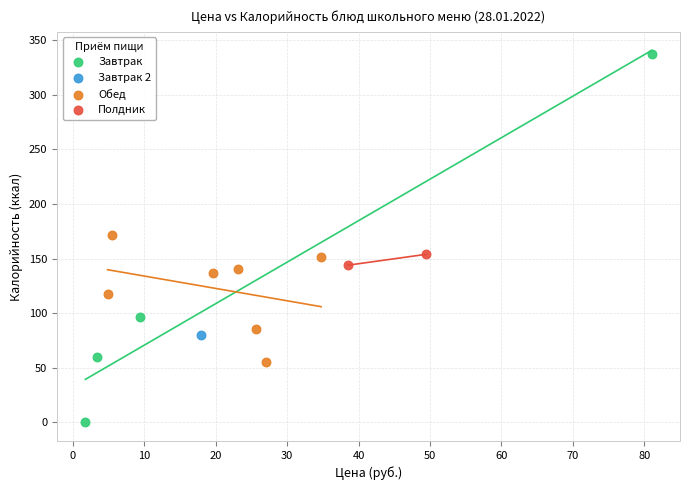

What are all the series names shown in the legend?

Завтрак, Завтрак 2, Обед, Полдник